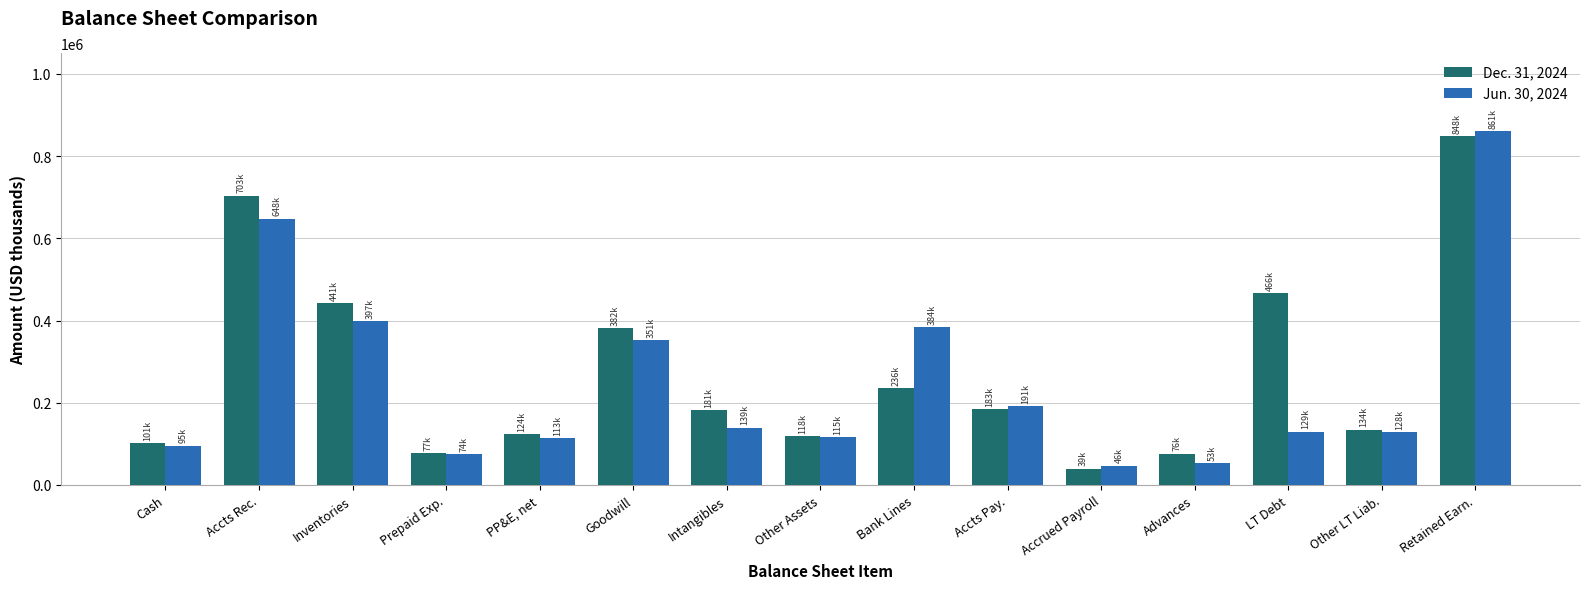

At which label does Dec. 31, 2024 first exceed 181954?

Accts Rec.